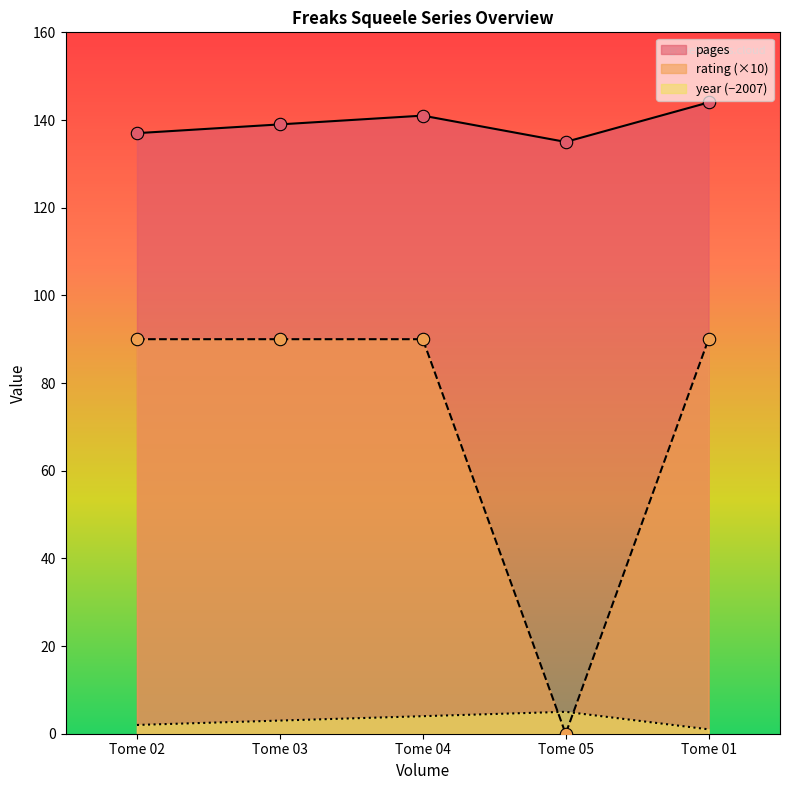

What are all the series names shown in the legend?

pages, rating (×10), year (−2007)